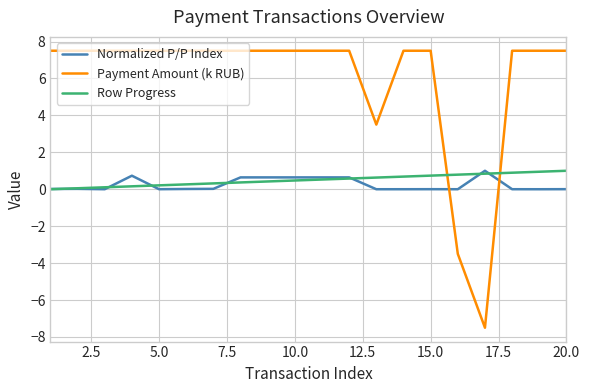

How many times do Payment Amount (k RUB) and Row Progress cross each other?

2